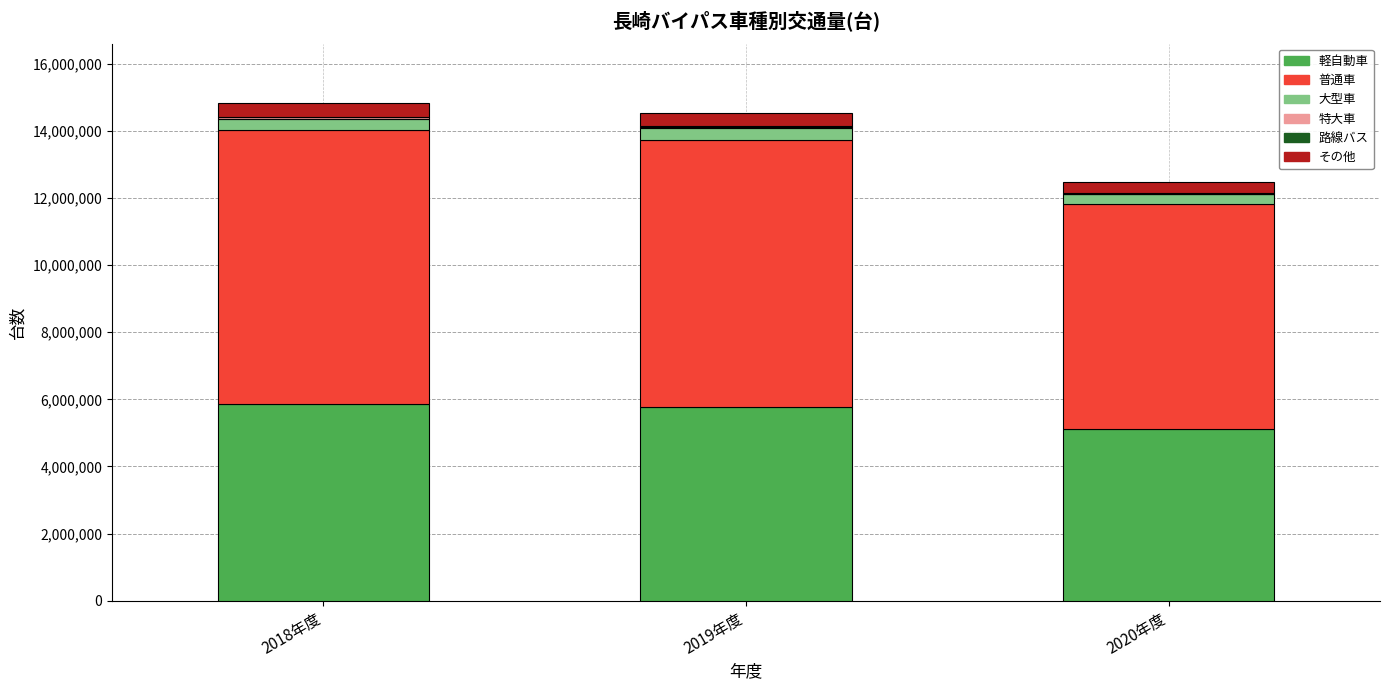

At which label is 軽自動車 closest to 5488959?

2019年度